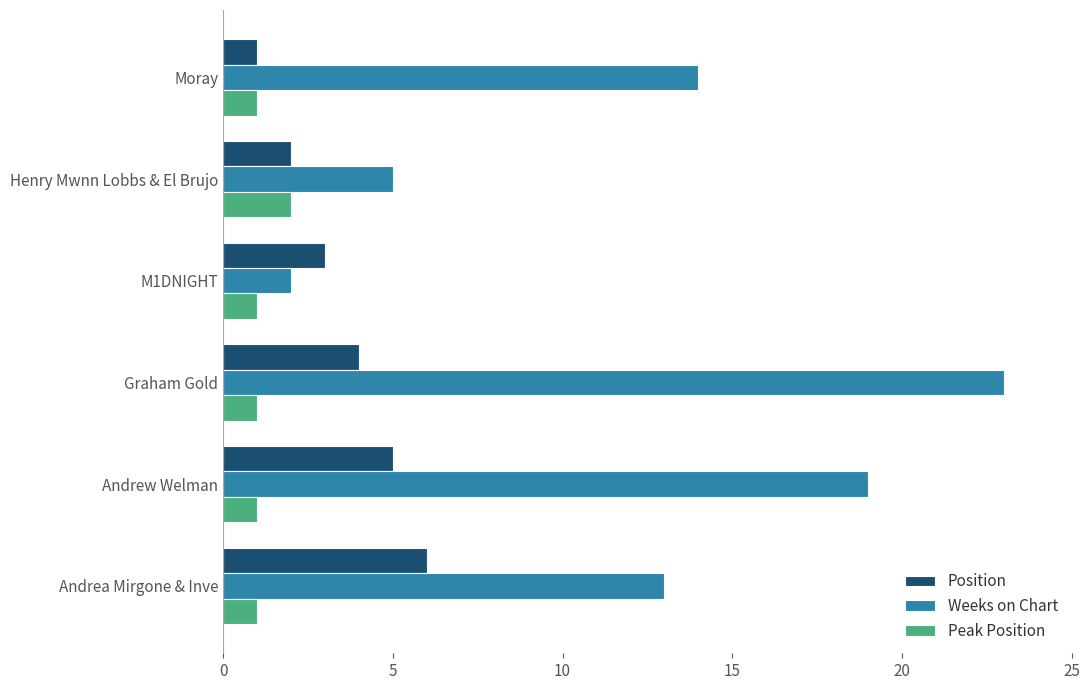

Rank the categories by Weeks on Chart value from lowest to highest.

M1DNIGHT, Henry Mwnn Lobbs & El Brujo, Andrea Mirgone & Inve, Moray, Andrew Welman, Graham Gold